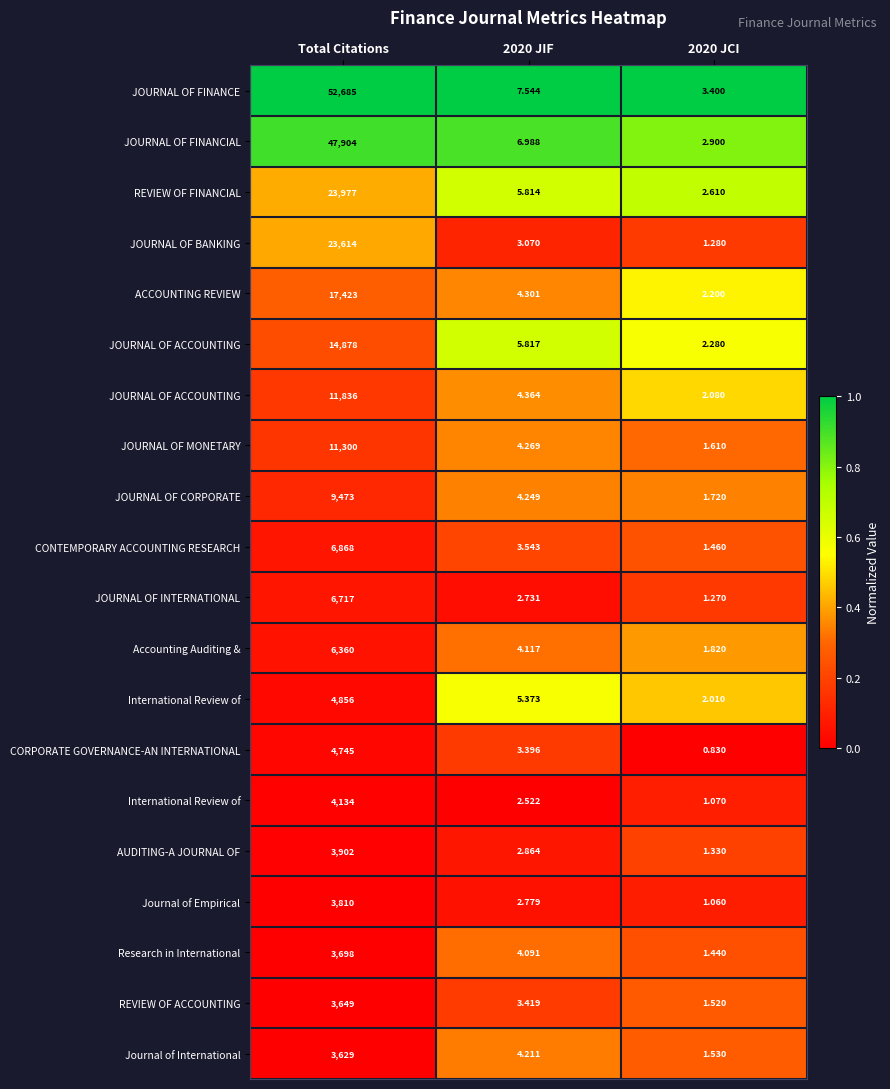

How many data points does each series have?

3